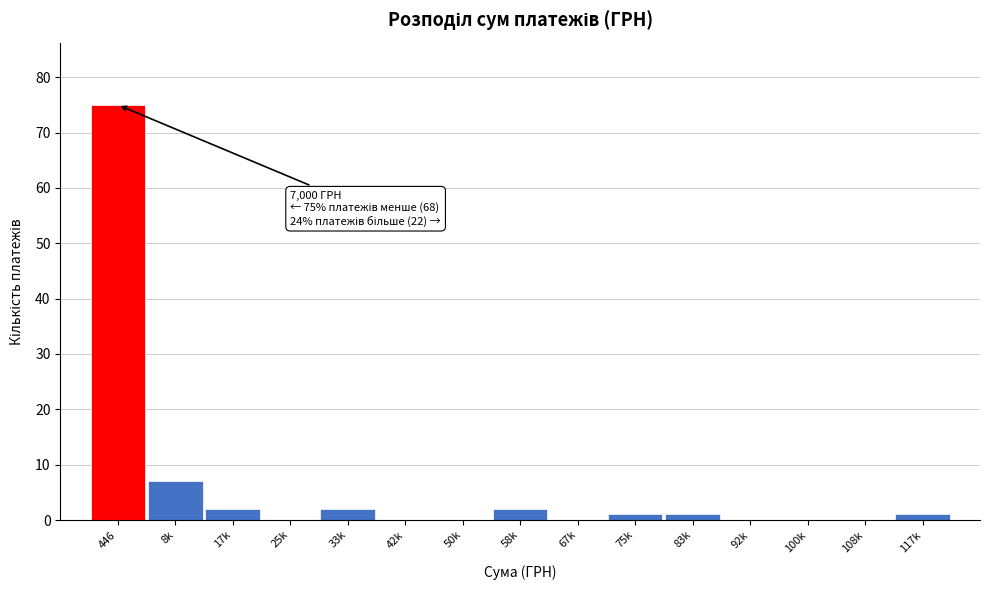

Reading right to left, what are all the values shown in this chart?

117k=1	108k=0	100k=0	92k=0	83k=1	75k=1	67k=0	58k=2	50k=0	42k=0	33k=2	25k=0	17k=2	8k=7	446=75